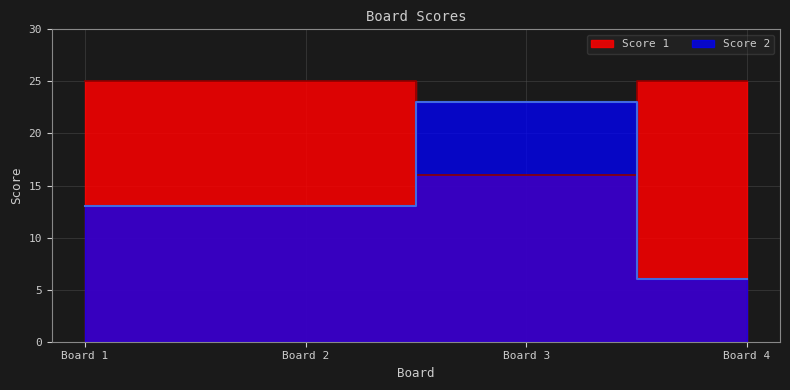

Is the value of Score 1 at Board 3 greater than the value of Score 2 at Board 4?

Yes